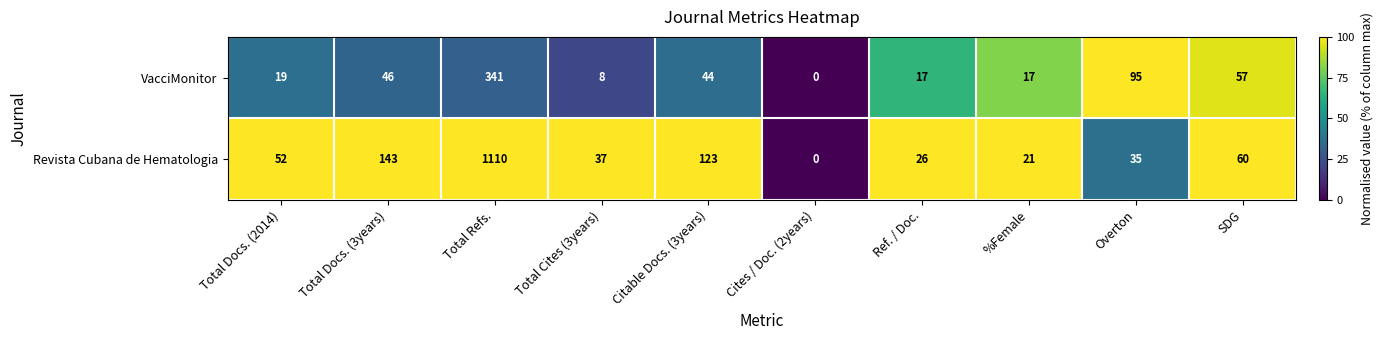

What is the difference between the highest and lowest values at SDG?

3